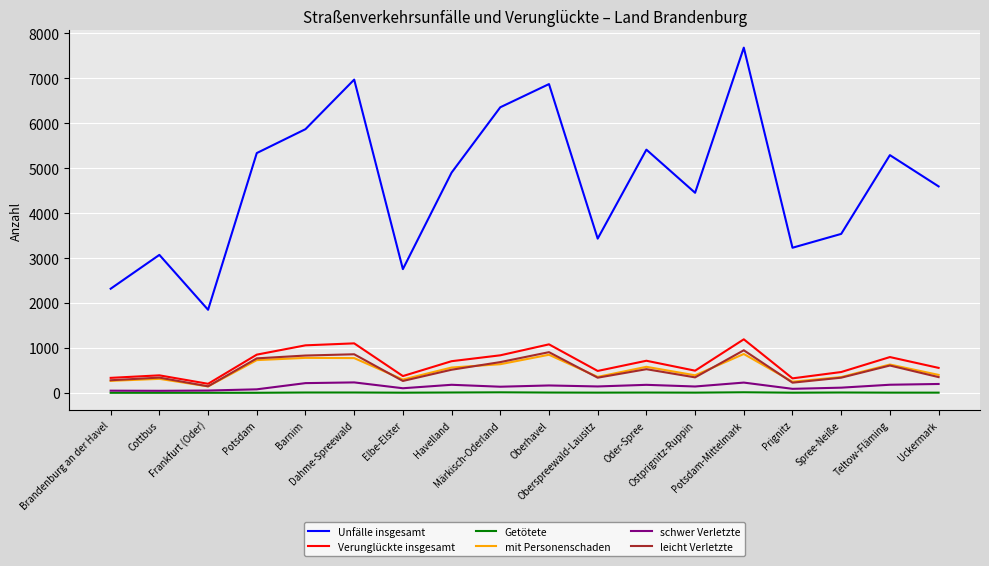

What is the highest value of the mit Personenschaden series?

866